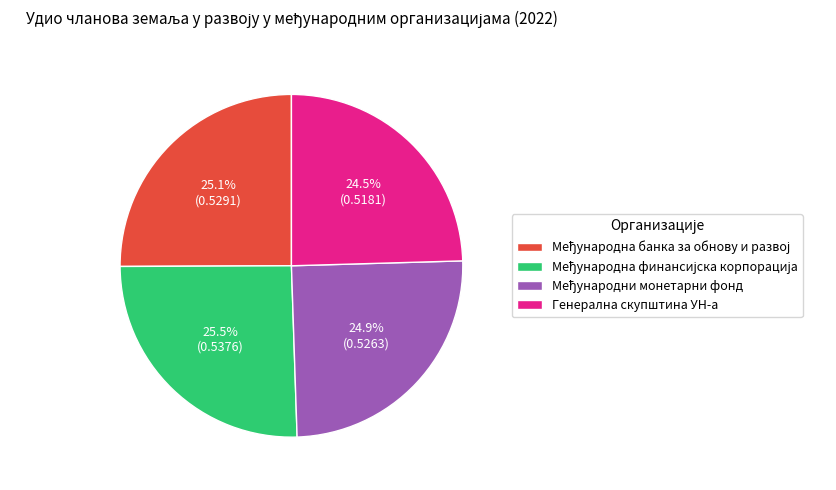

Is there a majority slice in this chart?

No